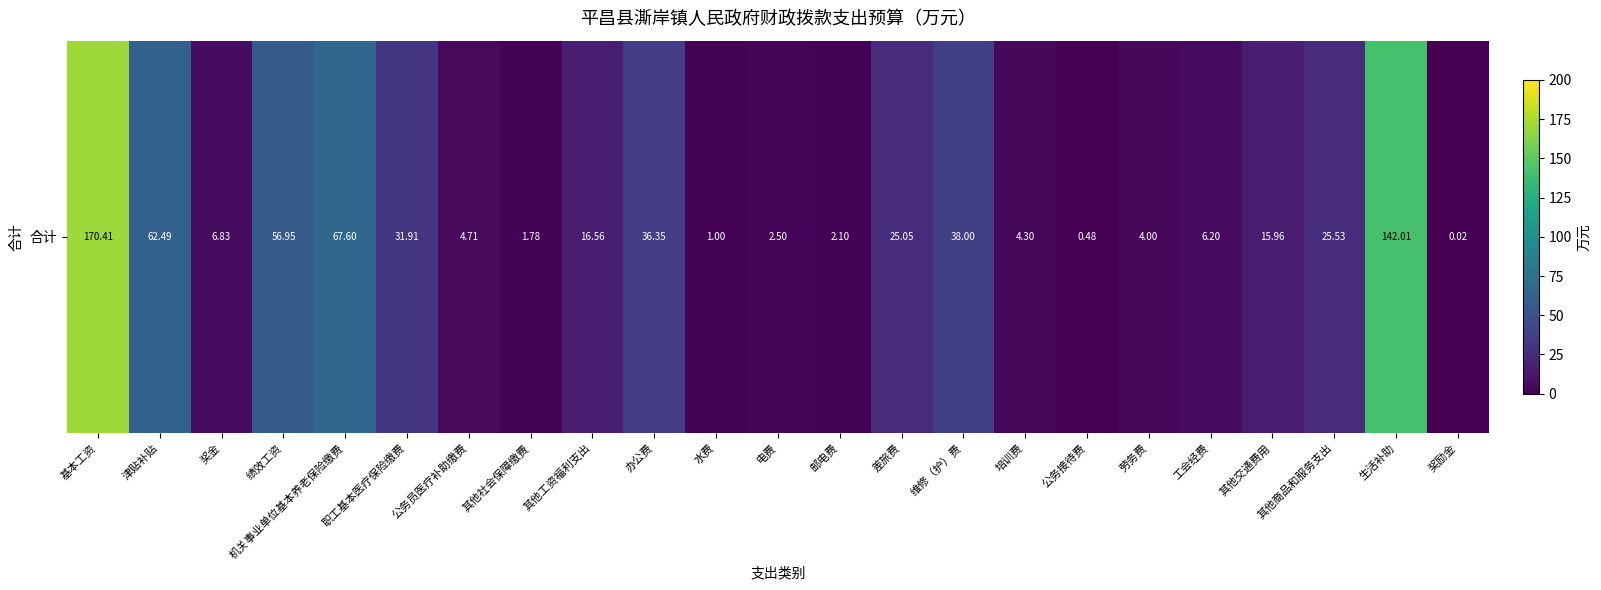

Reading right to left, what are all the values shown in this chart?

0.0	142.0	25.5	16.0	6.2	4.0	0.5	4.3	38.0	25.1	2.1	2.5	1.0	36.4	16.6	1.8	4.7	31.9	67.6	57.0	6.8	62.5	170.4